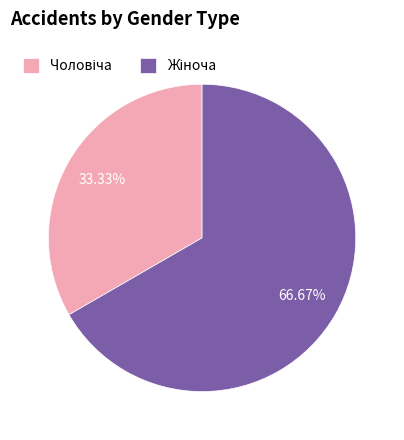

Is there any slice that represents more than half of the pie?

Yes